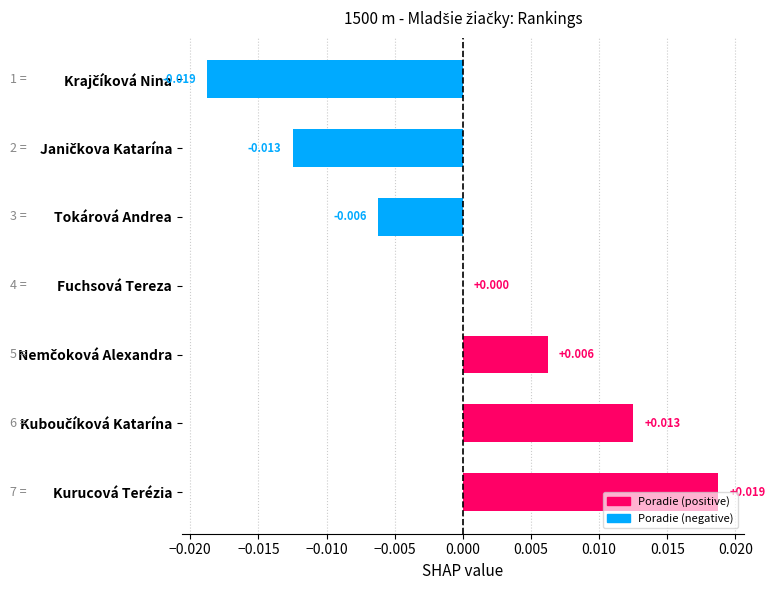

At which label is the value closest to 0?

Fuchsová Tereza